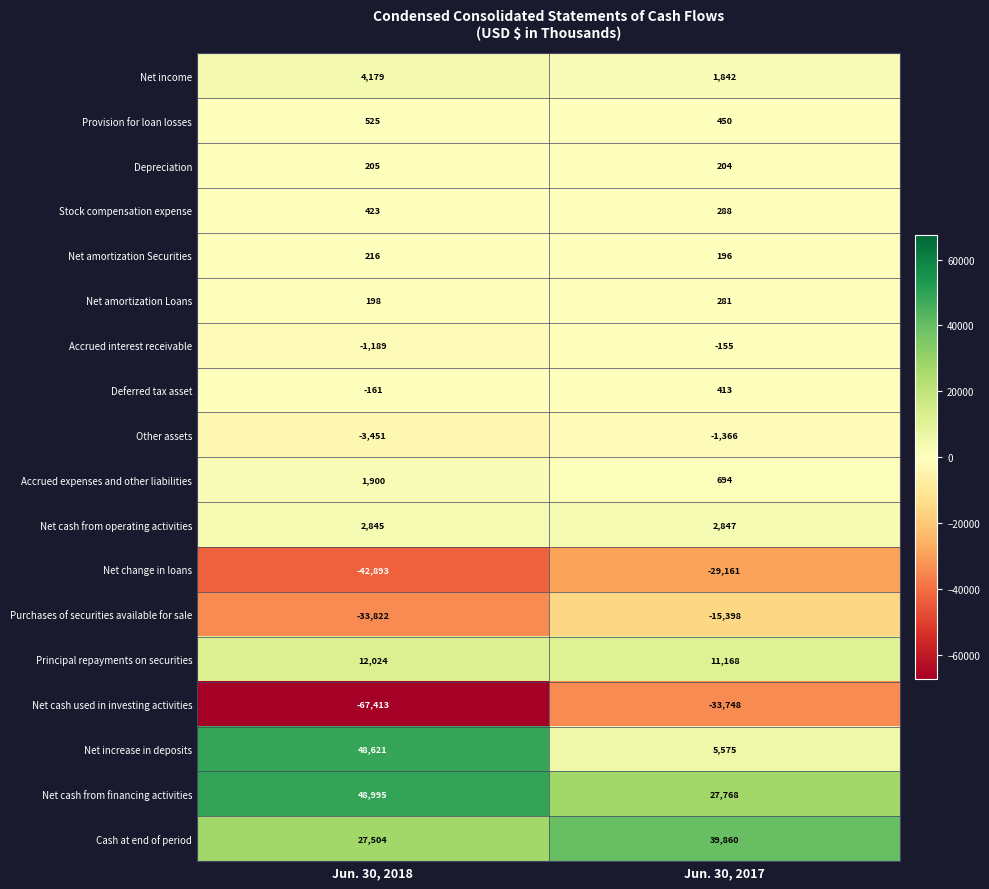

What is the greatest value displayed?

48995